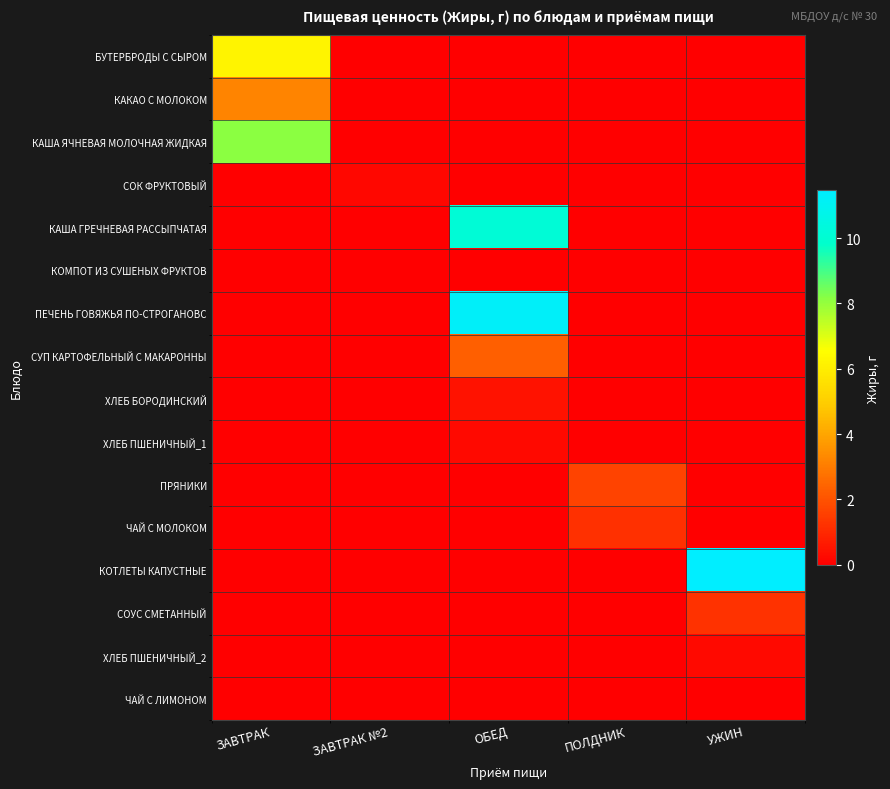

Reading left to right, list all the values displayed in this chart.

БУТЕРБРОДЫ С СЫРОМ: ЗАВТРАК=6.2	ЗАВТРАК №2=-1.0	ОБЕД=-1.0	ПОЛДНИК=-1.0	УЖИН=-1.0
КАКАО С МОЛОКОМ: ЗАВТРАК=3.2	ЗАВТРАК №2=-1.0	ОБЕД=-1.0	ПОЛДНИК=-1.0	УЖИН=-1.0
КАША ЯЧНЕВАЯ МОЛОЧНАЯ ЖИДКАЯ: ЗАВТРАК=8.1	ЗАВТРАК №2=-1.0	ОБЕД=-1.0	ПОЛДНИК=-1.0	УЖИН=-1.0
СОК ФРУКТОВЫЙ: ЗАВТРАК=-1.0	ЗАВТРАК №2=0.2	ОБЕД=-1.0	ПОЛДНИК=-1.0	УЖИН=-1.0
КАША ГРЕЧНЕВАЯ РАССЫПЧАТАЯ: ЗАВТРАК=-1.0	ЗАВТРАК №2=-1.0	ОБЕД=10.2	ПОЛДНИК=-1.0	УЖИН=-1.0
КОМПОТ ИЗ СУШЕНЫХ ФРУКТОВ: ЗАВТРАК=-1.0	ЗАВТРАК №2=-1.0	ОБЕД=0.0	ПОЛДНИК=-1.0	УЖИН=-1.0
ПЕЧЕНЬ ГОВЯЖЬЯ ПО-СТРОГАНОВС: ЗАВТРАК=-1.0	ЗАВТРАК №2=-1.0	ОБЕД=11.3	ПОЛДНИК=-1.0	УЖИН=-1.0
СУП КАРТОФЕЛЬНЫЙ С МАКАРОННЫ: ЗАВТРАК=-1.0	ЗАВТРАК №2=-1.0	ОБЕД=2.3	ПОЛДНИК=-1.0	УЖИН=-1.0
ХЛЕБ БОРОДИНСКИЙ: ЗАВТРАК=-1.0	ЗАВТРАК №2=-1.0	ОБЕД=0.5	ПОЛДНИК=-1.0	УЖИН=-1.0
ХЛЕБ ПШЕНИЧНЫЙ_1: ЗАВТРАК=-1.0	ЗАВТРАК №2=-1.0	ОБЕД=0.2	ПОЛДНИК=-1.0	УЖИН=-1.0
ПРЯНИКИ: ЗАВТРАК=-1.0	ЗАВТРАК №2=-1.0	ОБЕД=-1.0	ПОЛДНИК=1.6	УЖИН=-1.0
ЧАЙ С МОЛОКОМ: ЗАВТРАК=-1.0	ЗАВТРАК №2=-1.0	ОБЕД=-1.0	ПОЛДНИК=1.2	УЖИН=-1.0
КОТЛЕТЫ КАПУСТНЫЕ: ЗАВТРАК=-1.0	ЗАВТРАК №2=-1.0	ОБЕД=-1.0	ПОЛДНИК=-1.0	УЖИН=11.5
СОУС СМЕТАННЫЙ: ЗАВТРАК=-1.0	ЗАВТРАК №2=-1.0	ОБЕД=-1.0	ПОЛДНИК=-1.0	УЖИН=1.2
ХЛЕБ ПШЕНИЧНЫЙ_2: ЗАВТРАК=-1.0	ЗАВТРАК №2=-1.0	ОБЕД=-1.0	ПОЛДНИК=-1.0	УЖИН=0.2
ЧАЙ С ЛИМОНОМ: ЗАВТРАК=-1.0	ЗАВТРАК №2=-1.0	ОБЕД=-1.0	ПОЛДНИК=-1.0	УЖИН=0.0